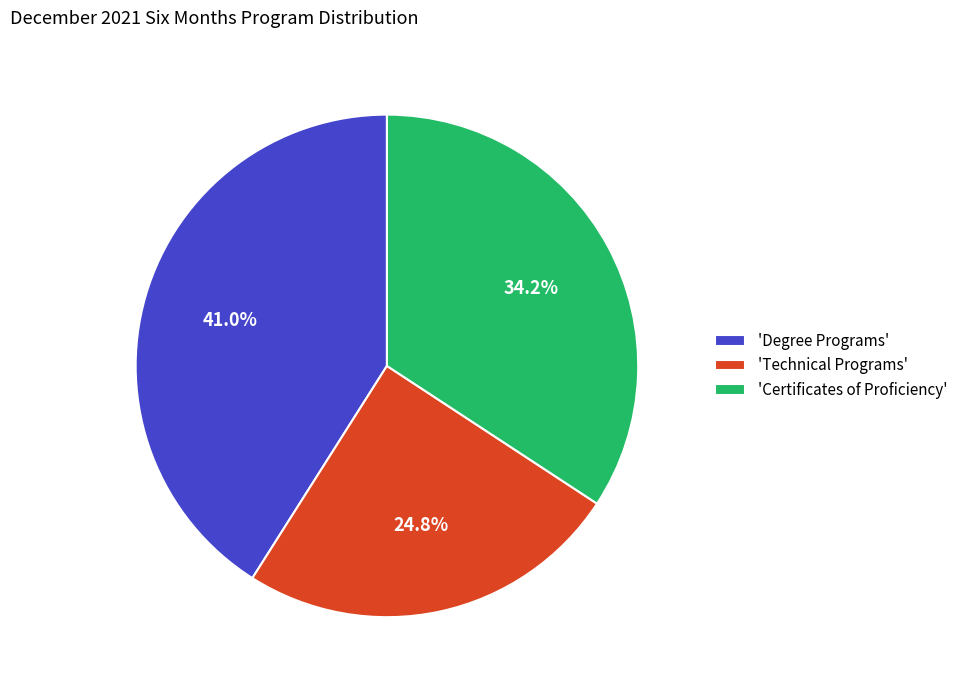

Is 'Technical Programs' the majority of the pie?

No